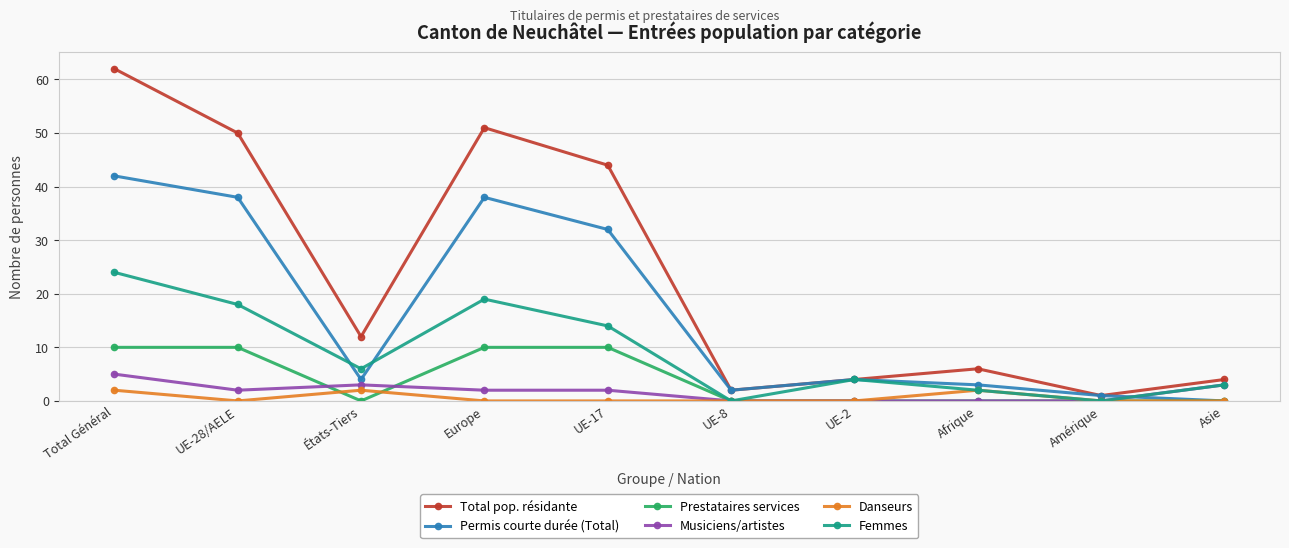

At which category is the sum across all series the highest?

Total Général